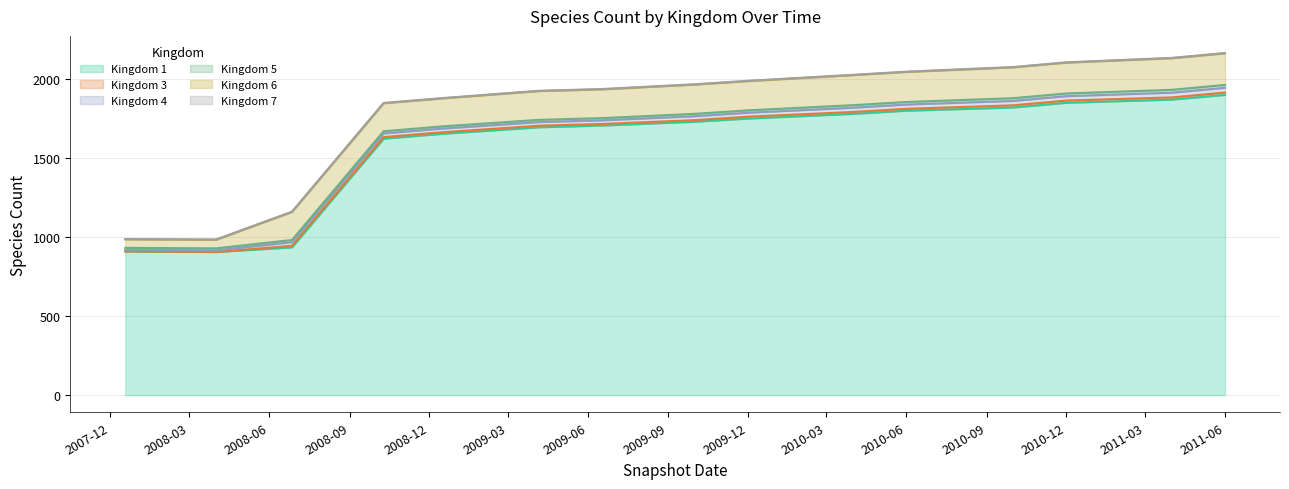

True or false: Kingdom 6 and Kingdom 7 cross at least once.

False